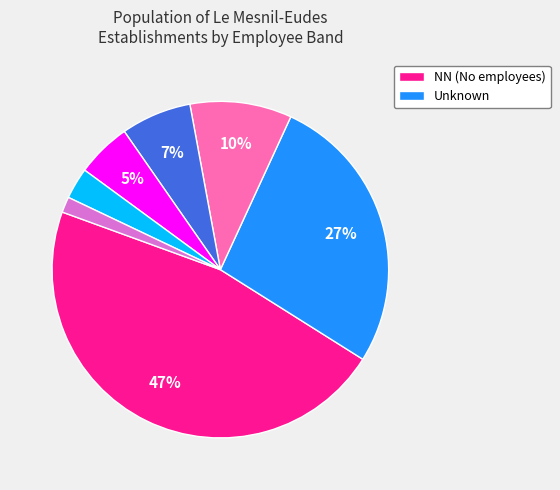

To the nearest percent, what is the difference between the largest and smallest slice percentages?

45%